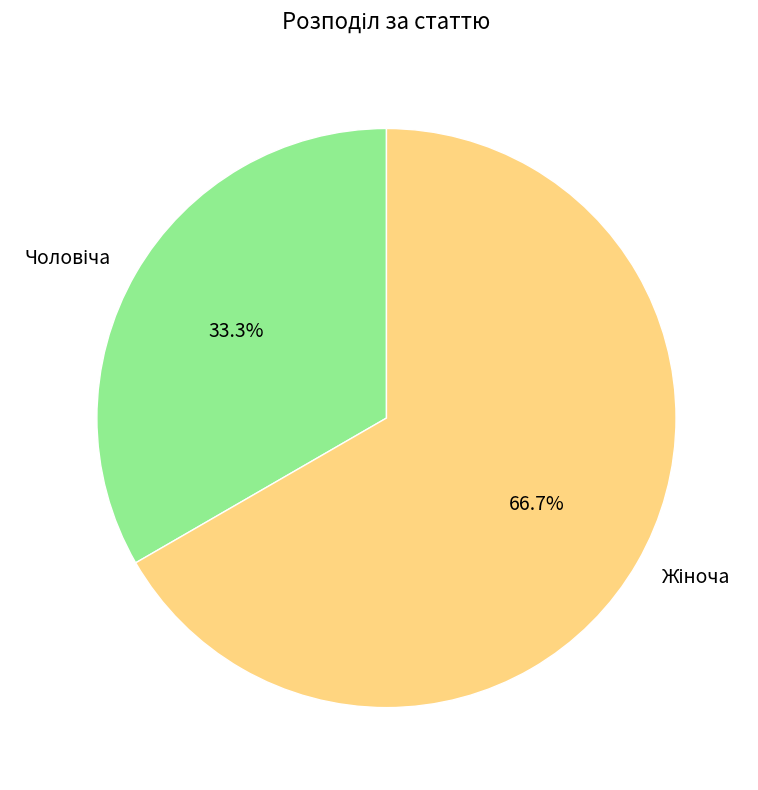

Does any single category account for the majority?

Yes